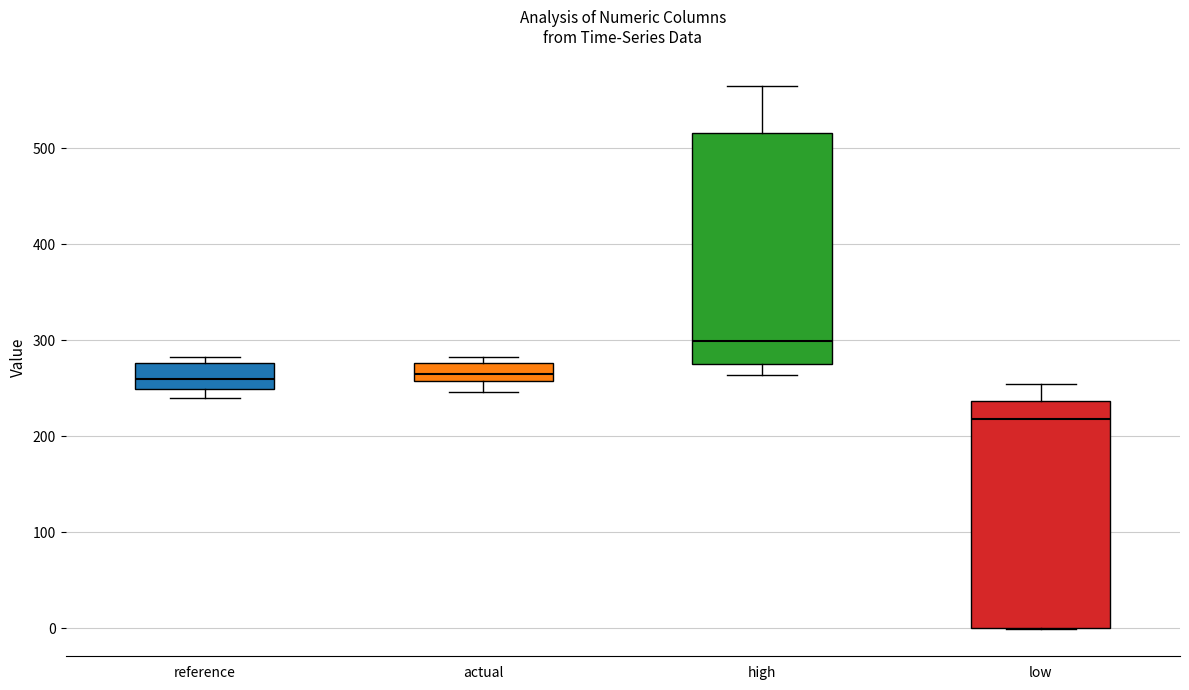

Where is the upper edge of the box for actual on the y-axis? The values are not printed on the chart, so give them approximately, as read against the axis.

280